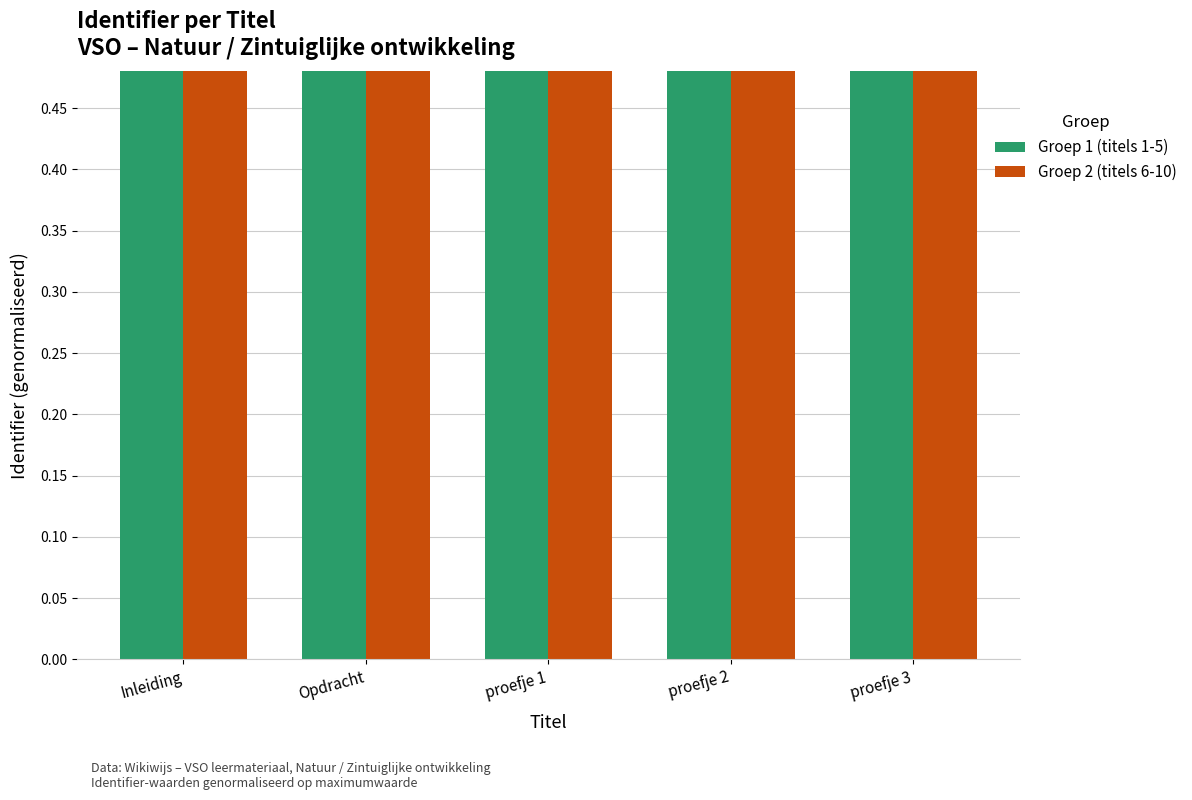

Reading left to right, transcribe all the data shown in this chart.

Groep 1 (titels 1-5): 1.0	1.0	1.0	1.0	1.0
Groep 2 (titels 6-10): 1.0	1.0	1.0	1.0	1.0